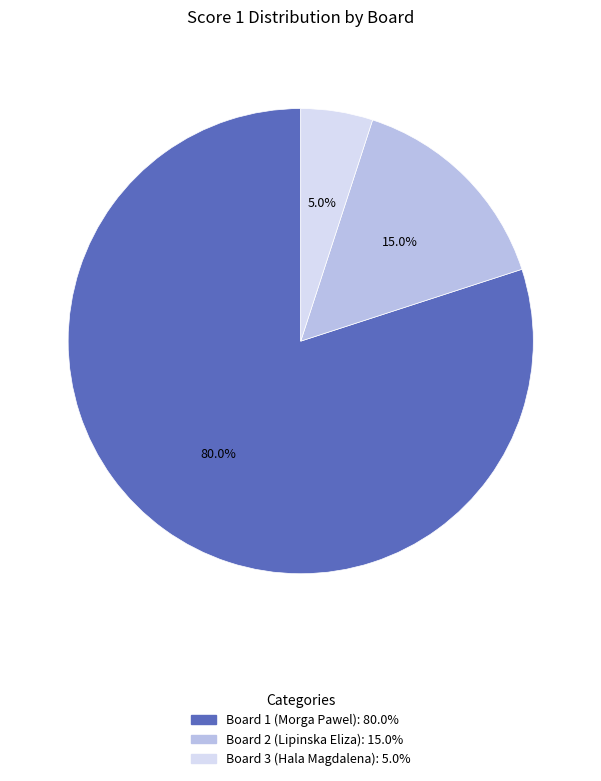

How many segments does this pie chart have?

3